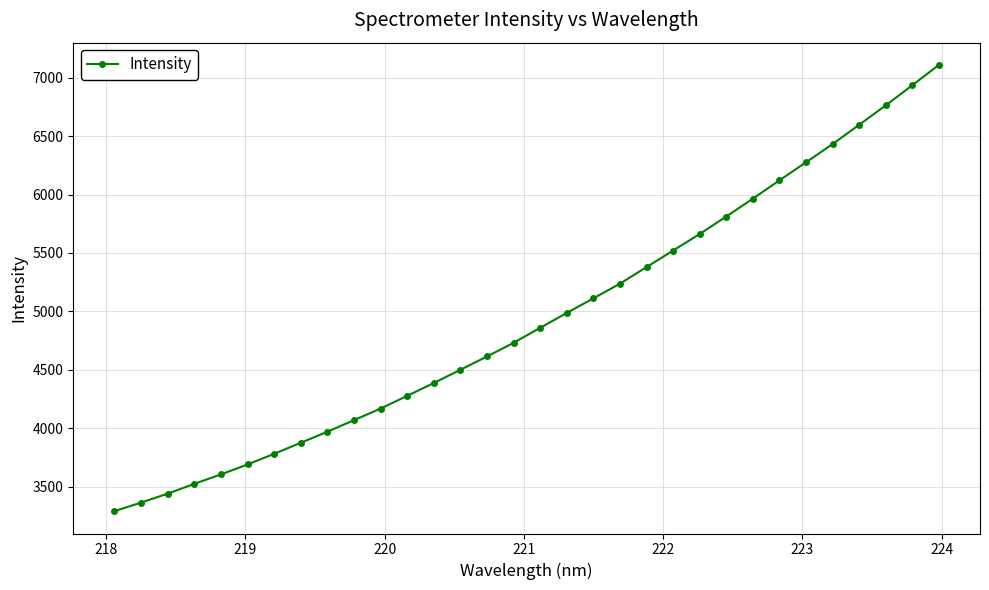

True or false: there are more than 1 points higher than both neighbors.

False